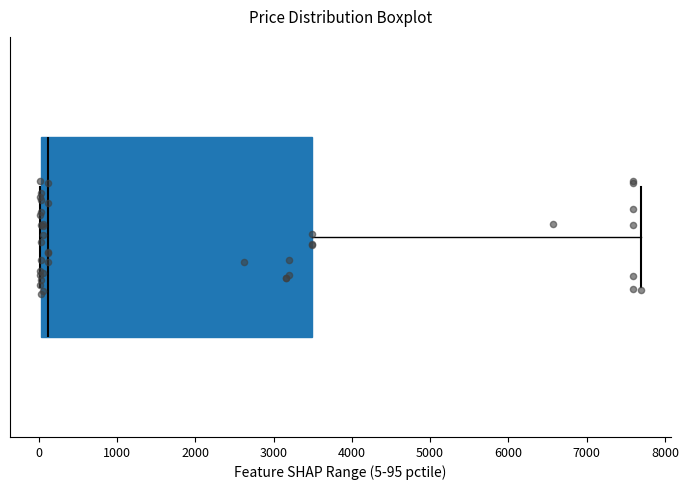

Read this box plot against the x-axis: the position of the median line, the range covered by the box, and the ends of both whiskers. The values are not printed on the chart, so give them approximately, as read against the axis.

median 100, box 0 to 3500, whiskers 0 to 7700